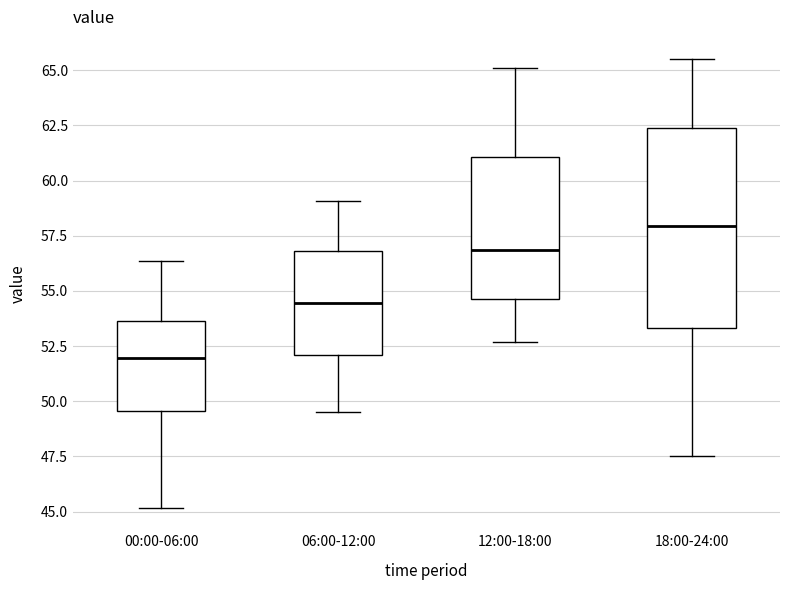

Reading left to right, read every box against the y-axis: the position of its median line, the range the box covers, and the ends of its whiskers. The values are not printed on the chart, so give them approximately, as read against the axis.

00:00-06:00: median 52.0, box 49.5 to 53.5, whiskers 45.0 to 56.5
06:00-12:00: median 54.5, box 52.0 to 57.0, whiskers 49.5 to 59.0
12:00-18:00: median 57.0, box 54.5 to 61.0, whiskers 52.5 to 65.0
18:00-24:00: median 58.0, box 53.5 to 62.5, whiskers 47.5 to 65.5